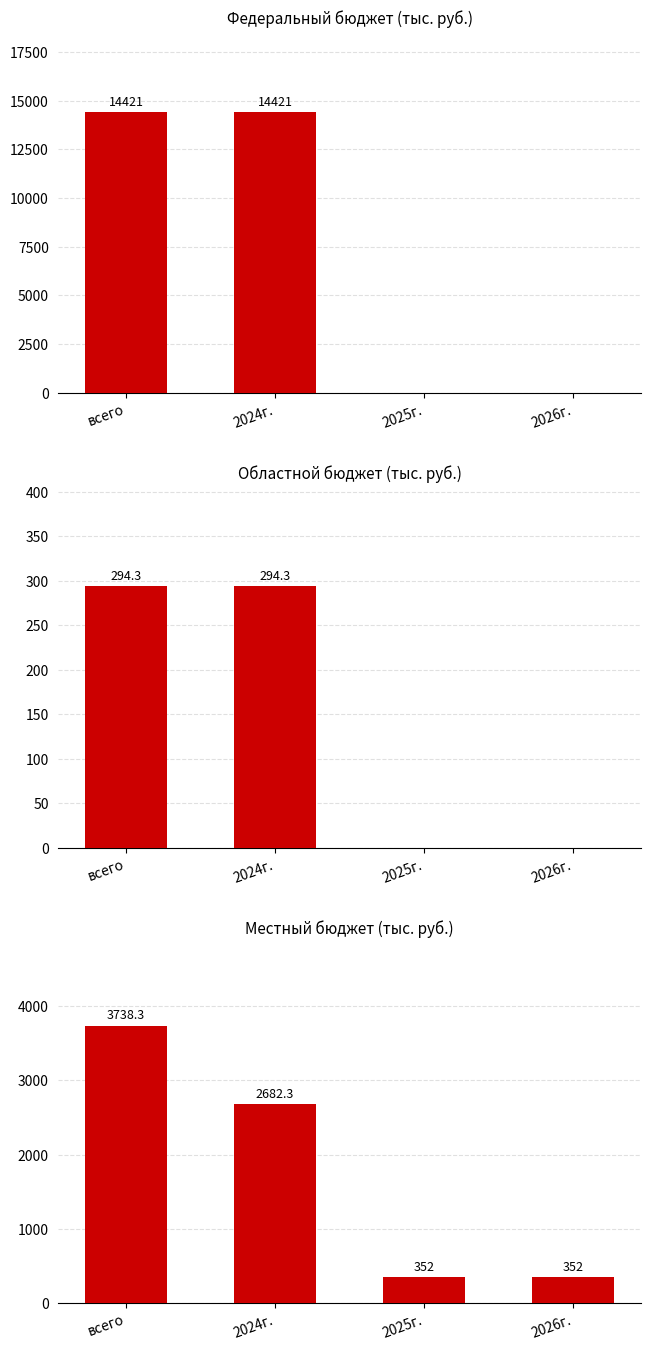

What is the sum of the областной бюджет values at всего and 2025г.?

294.3